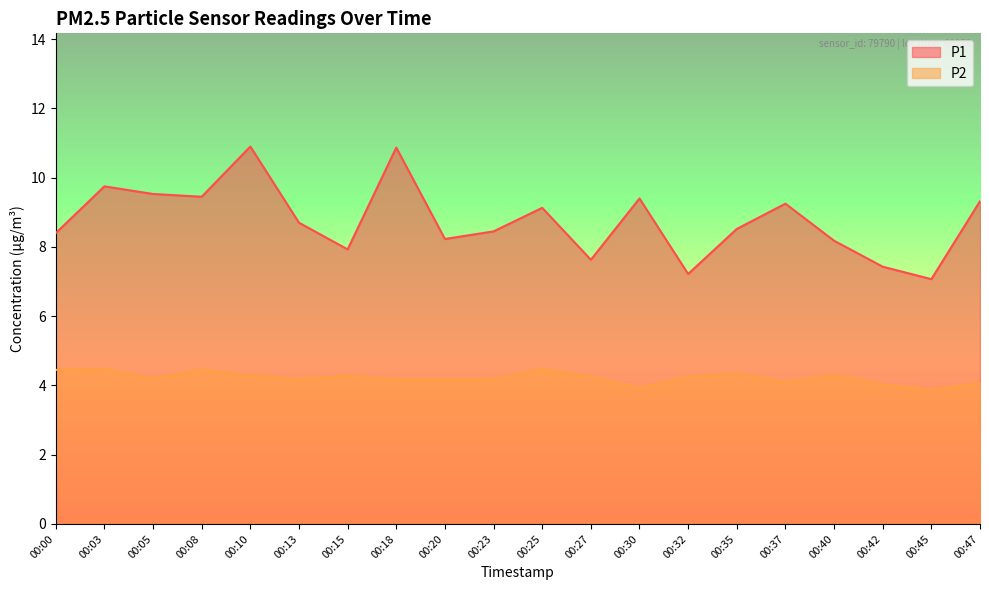

Reading left to right, extract all data points from this chart.

P1: 00:00=8.4	00:03=9.8	00:05=9.5	00:08=9.4	00:10=10.9	00:13=8.7	00:15=7.9	00:18=10.9	00:20=8.2	00:23=8.4	00:25=9.1	00:27=7.6	00:30=9.4	00:32=7.2	00:35=8.5	00:37=9.2	00:40=8.2	00:42=7.4	00:45=7.1	00:47=9.3
P2: 00:00=4.5	00:03=4.5	00:05=4.2	00:08=4.5	00:10=4.3	00:13=4.2	00:15=4.3	00:18=4.2	00:20=4.2	00:23=4.2	00:25=4.5	00:27=4.2	00:30=3.9	00:32=4.2	00:35=4.3	00:37=4.1	00:40=4.3	00:42=4.0	00:45=3.9	00:47=4.1